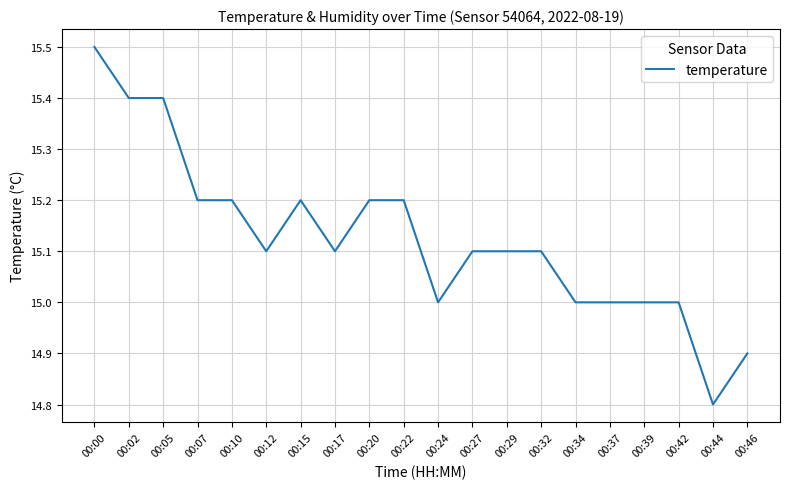

Is this an area chart (filled region under the line)?

No